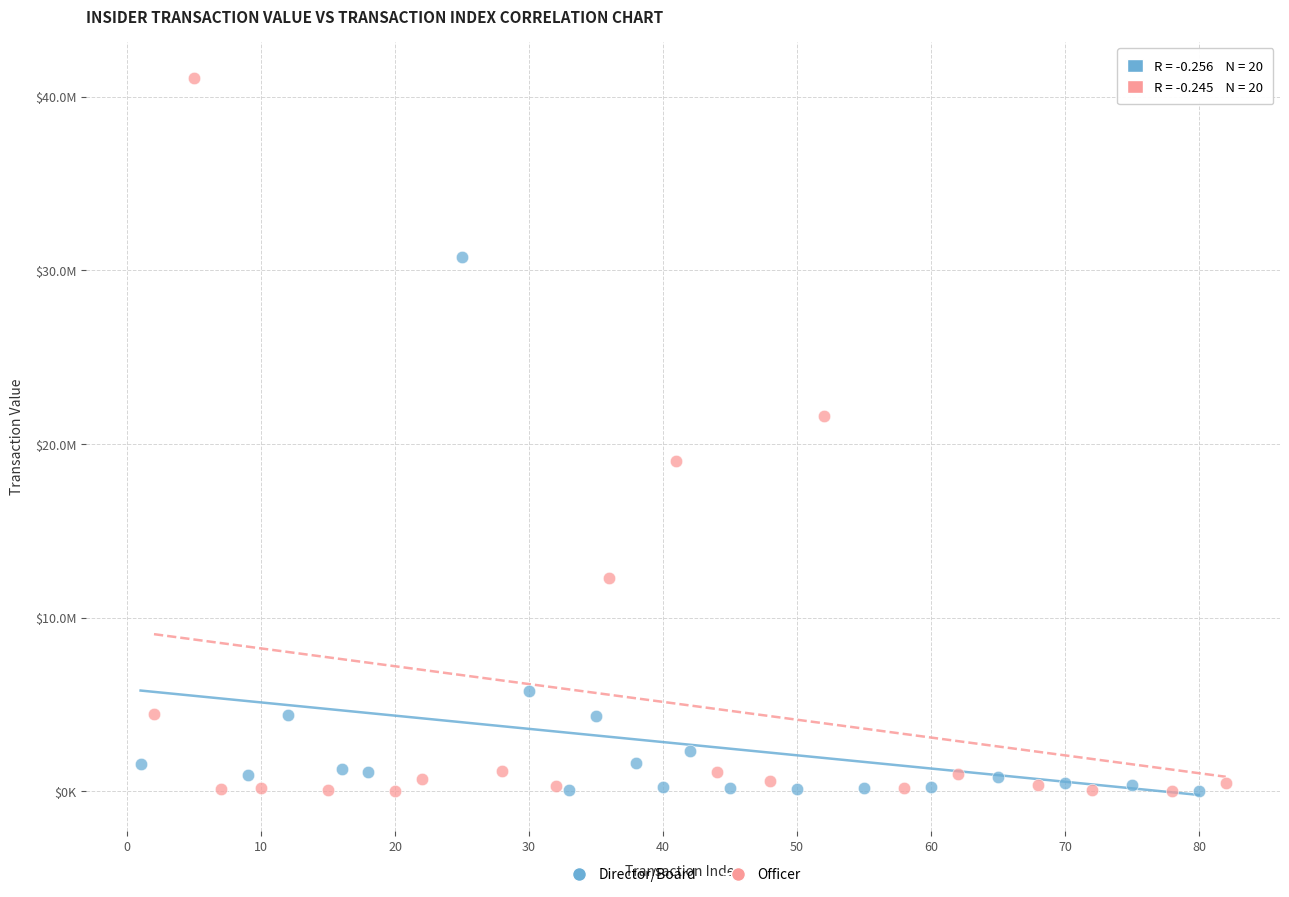

What are all the series names shown in the legend?

Director/Board, Officer